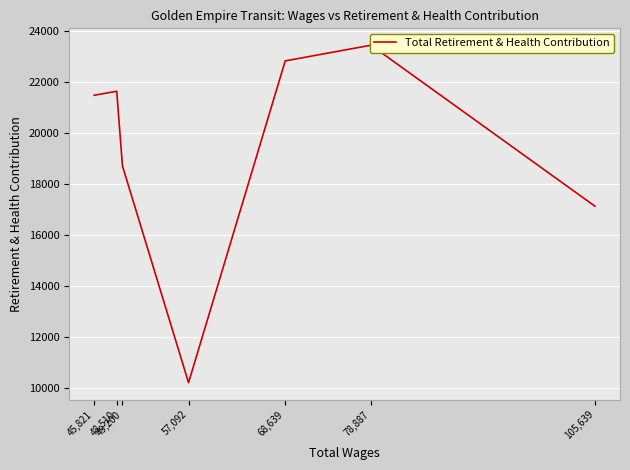

How many series are shown in this chart?

1